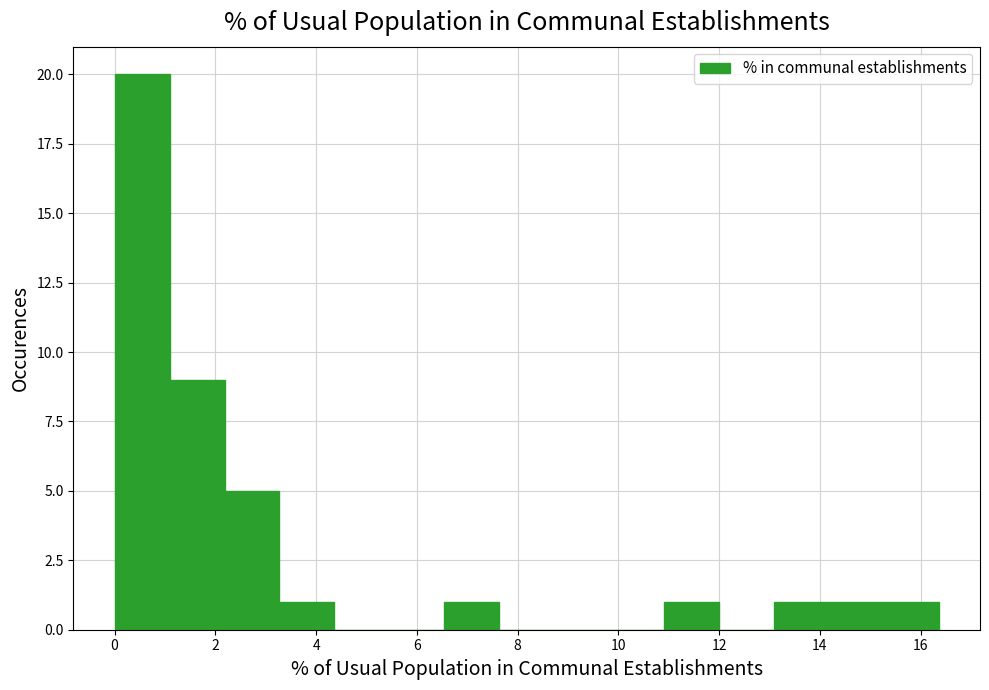

What is the height of the bar covering 15.2 to 16.4 on the x-axis? Neither the bar edges nor the heights are printed on the chart, so give them approximately, as read against the axes.

1